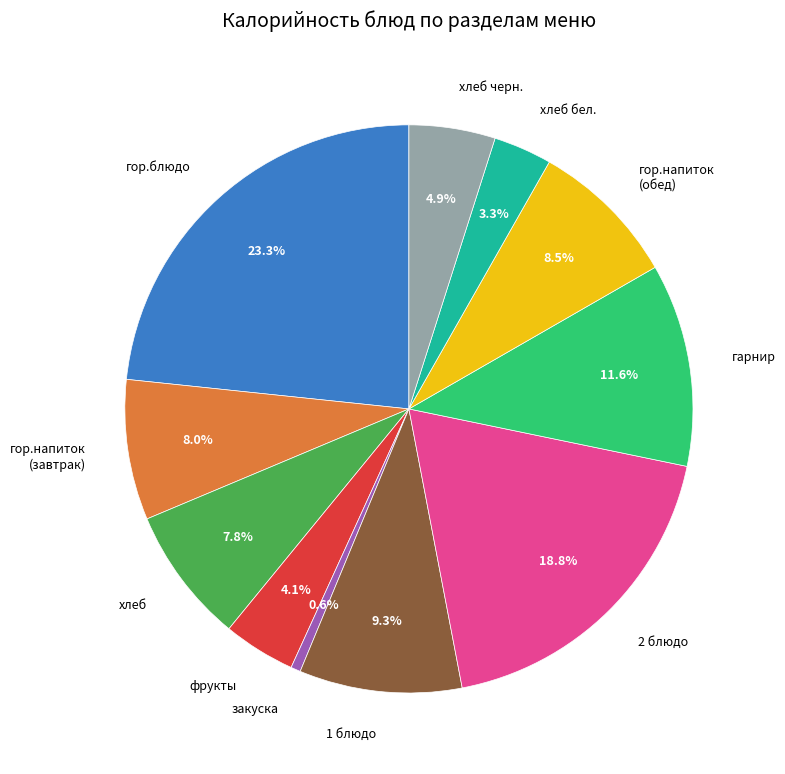

To the nearest percent, what is the average slice percentage?

9%